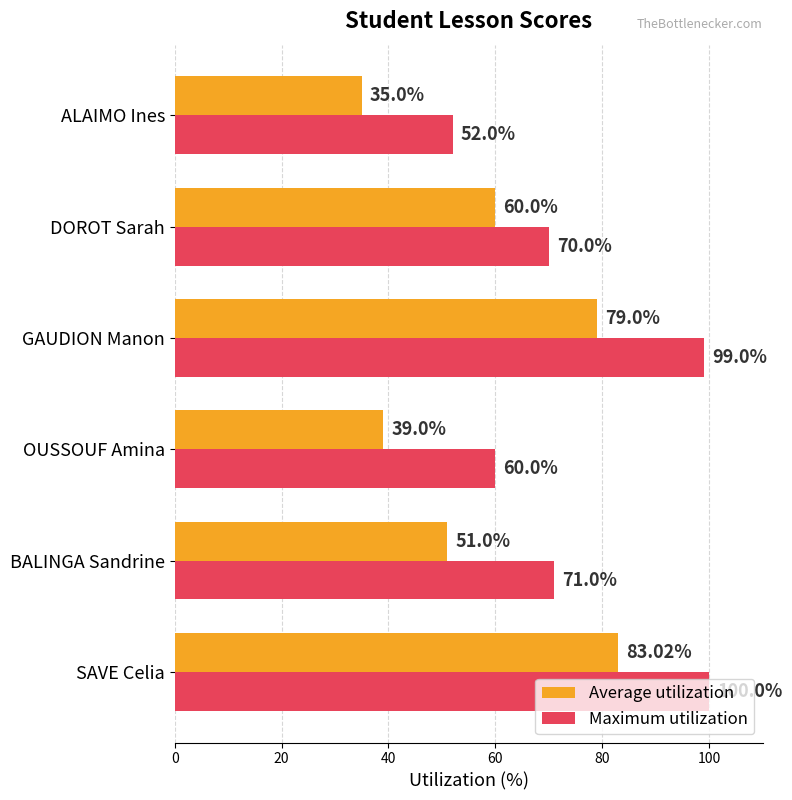

At which category is the sum across all series the highest?

SAVE Celia